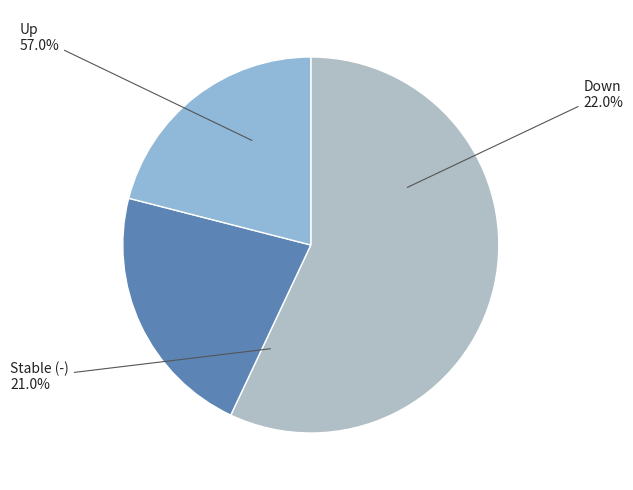

How many slices are in this pie chart?

3